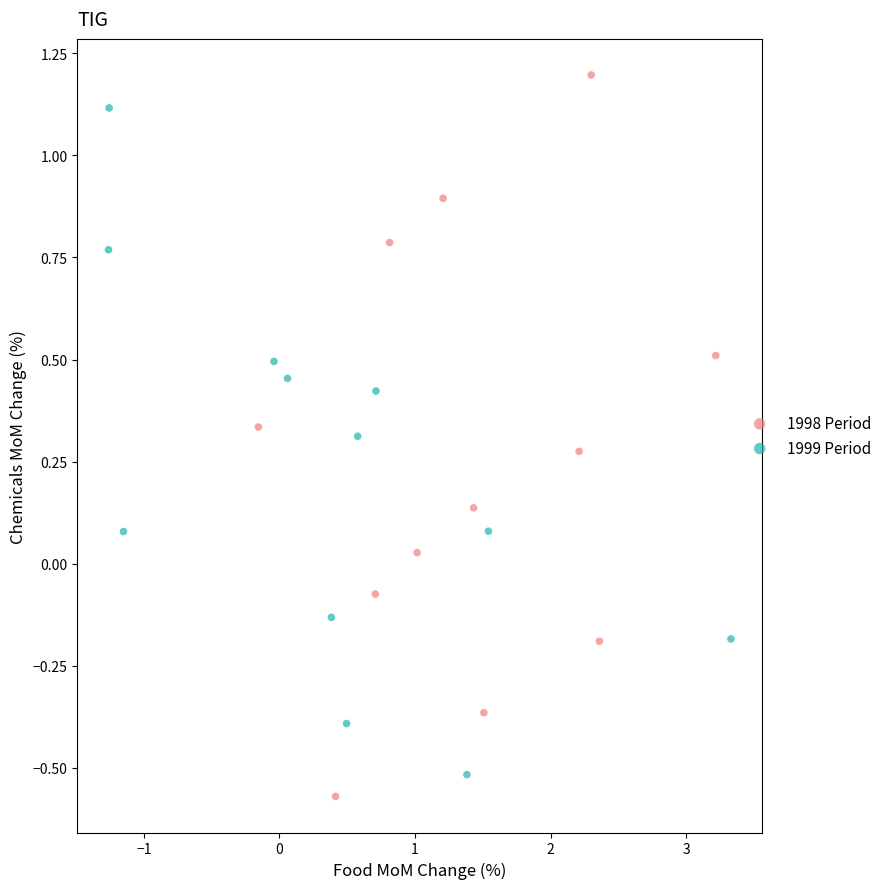

Which series reaches the maximum Y coordinate?

1998 Period